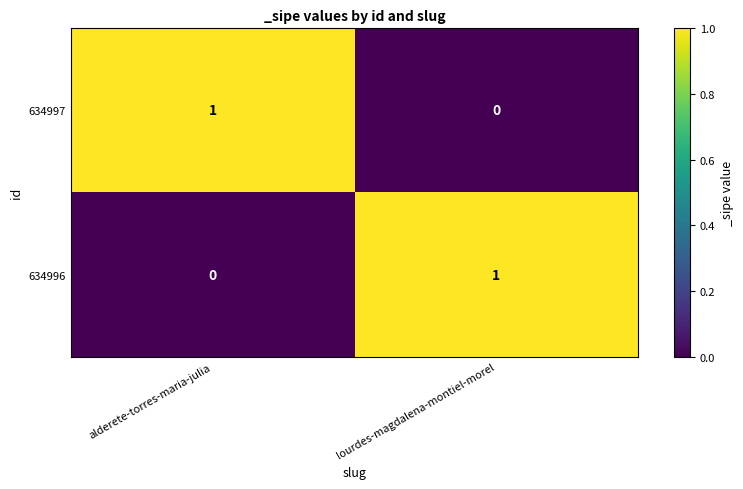

Is it true that 634997 equals 1 at lourdes-magdalena-montiel-morel?

False